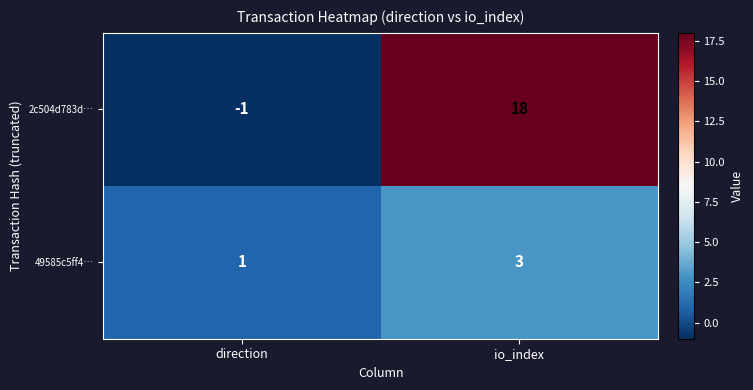

Rank the series by their average value, from lowest to highest.

49585c5ff4…, 2c504d783d…